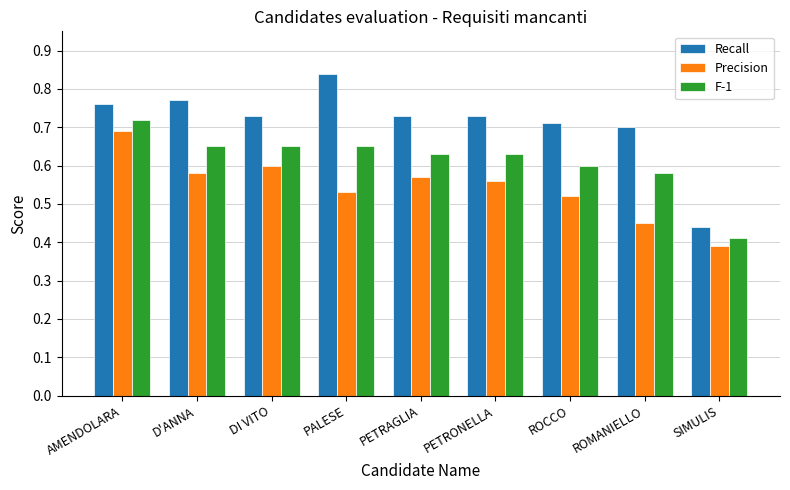

Rank the series by their maximum value, from lowest to highest.

Precision, F-1, Recall